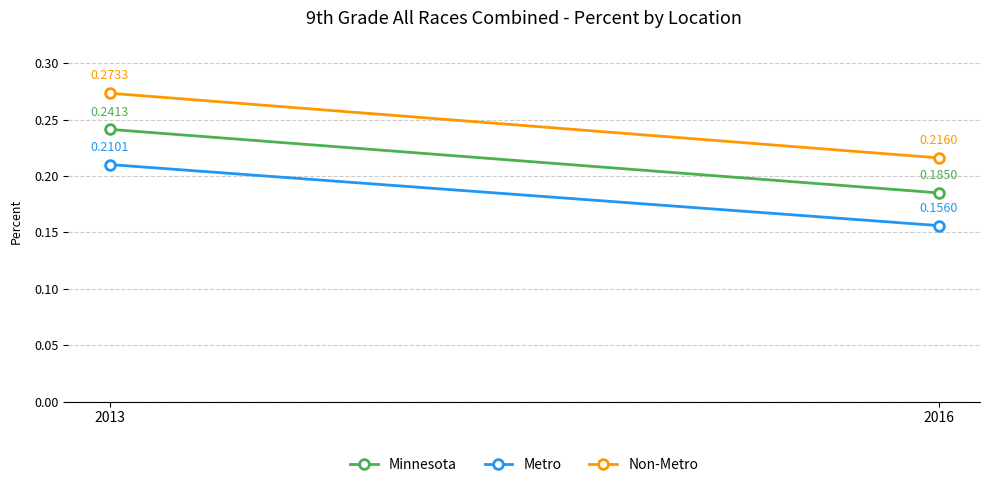

Which label corresponds to the smallest value in the chart?

2016